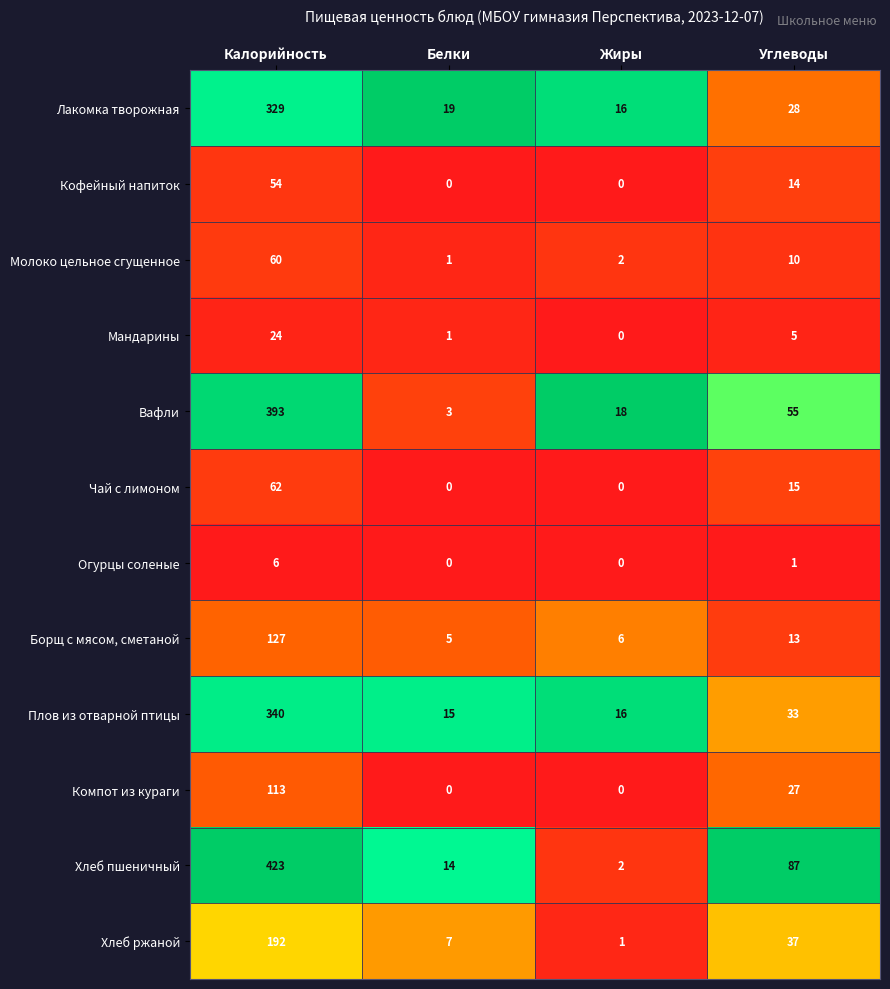

What is the maximum value for Мандарины?

24